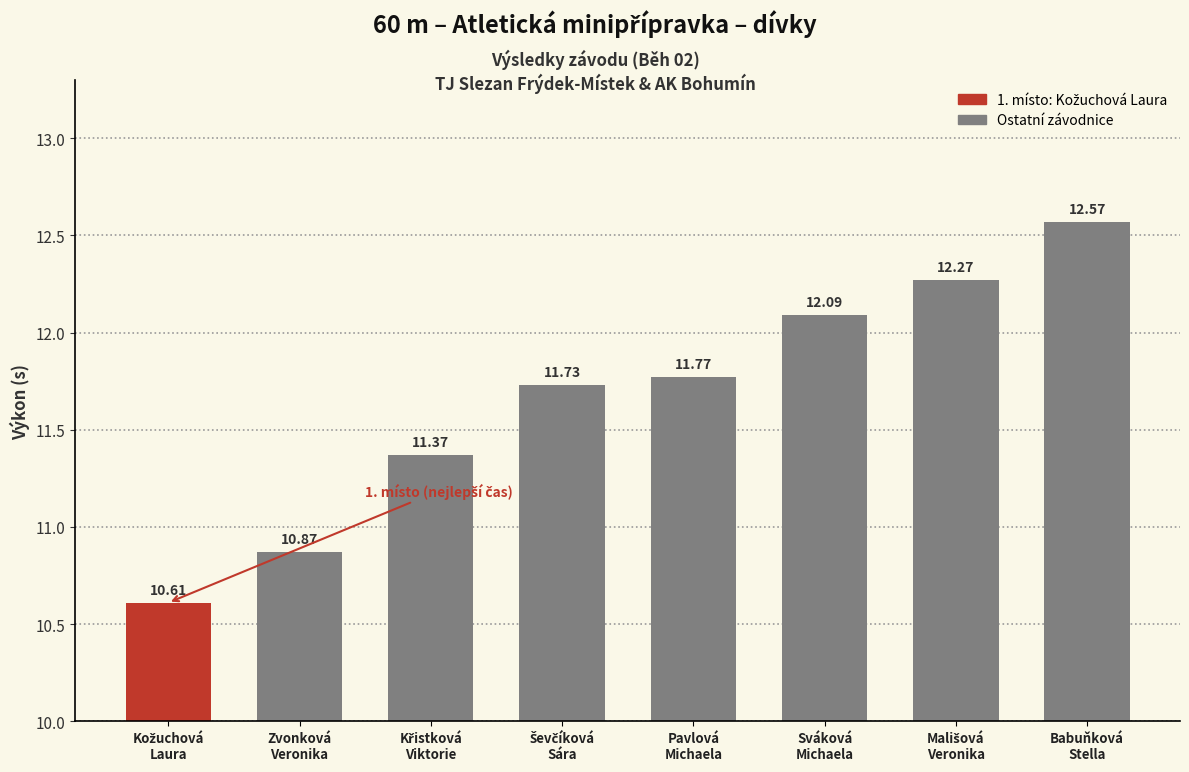

At which label is the value closest to 11?

Zvonková Veronika